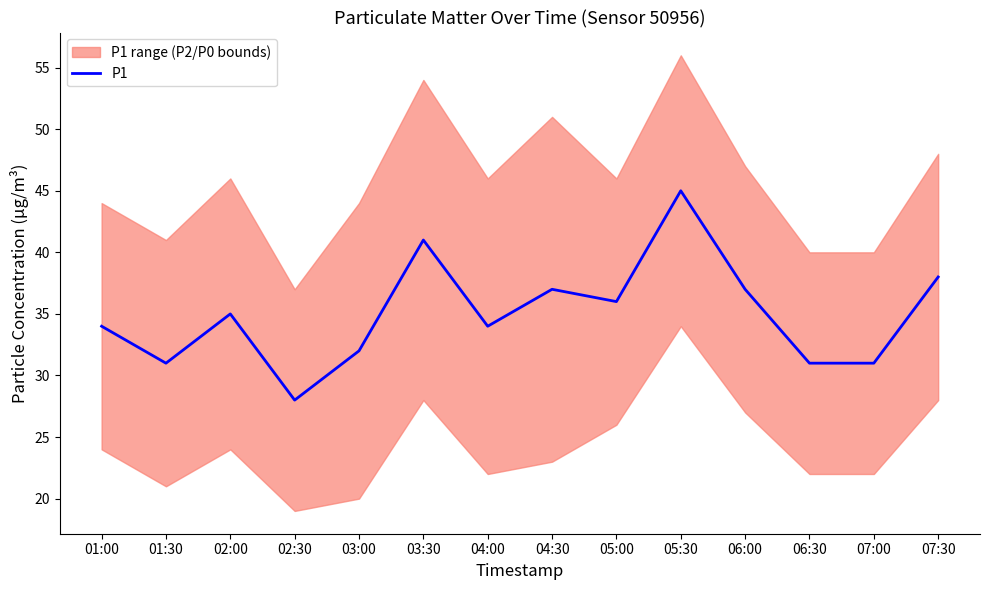

What is the smallest value displayed?

28